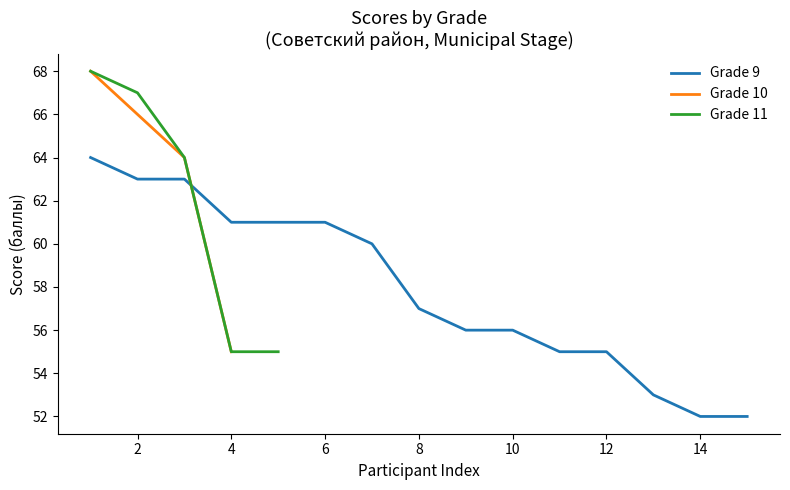

Where is Grade 9 nearest to the value 58?

8